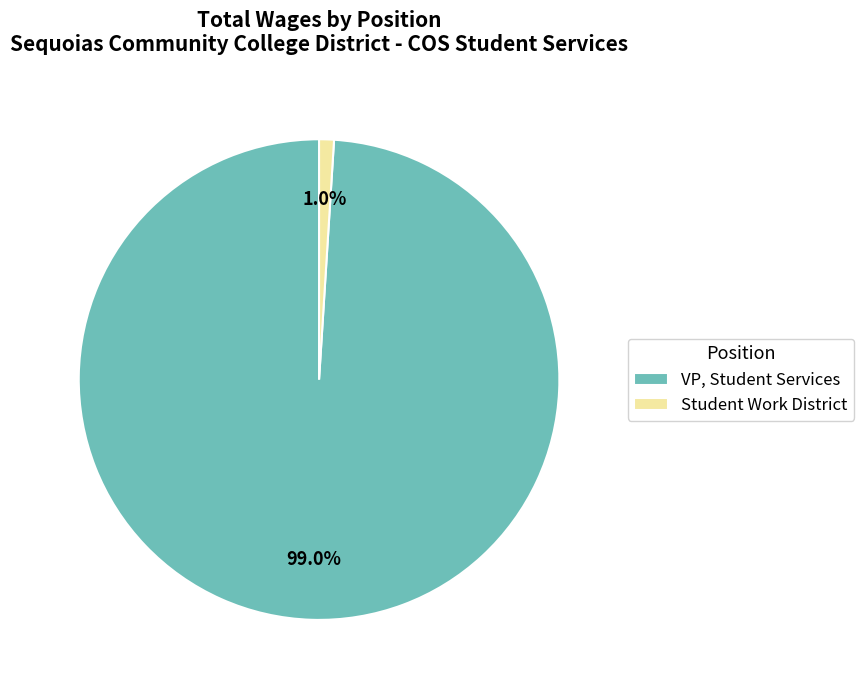

Between VP, Student Services and Student Work District, which is larger?

VP, Student Services